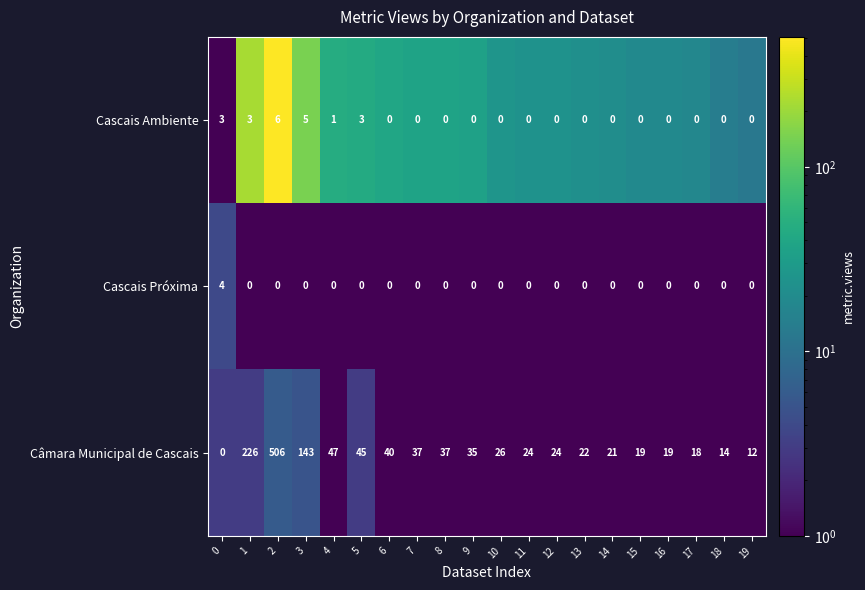

How many data points does each series have?

20